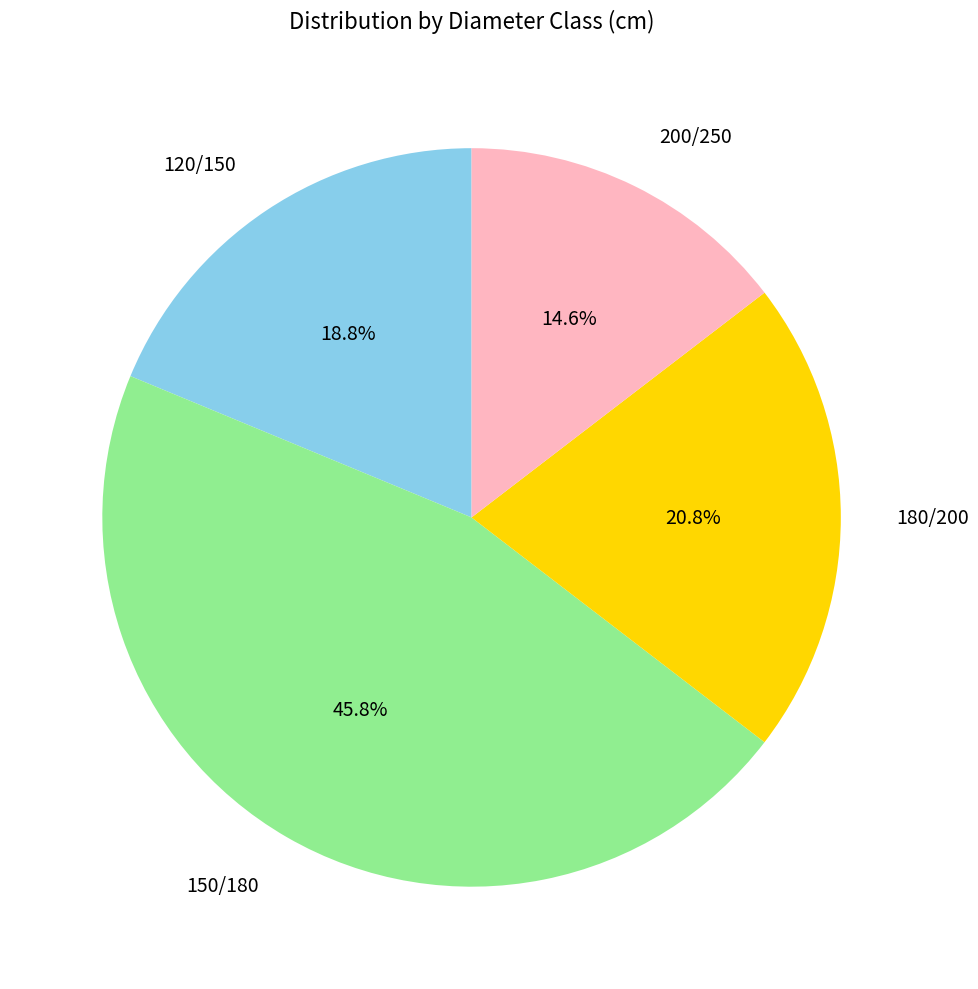

To the nearest percent, what is the average slice percentage?

25%